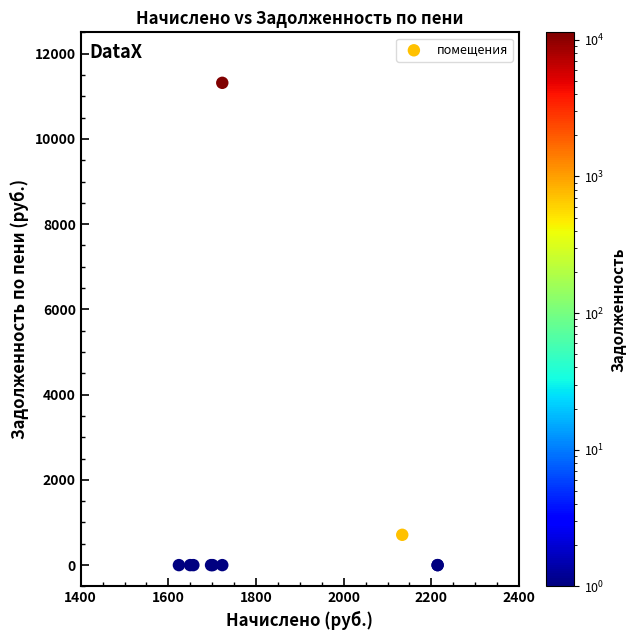

What Y value in the scatter plot is closest to 5657?

711.2